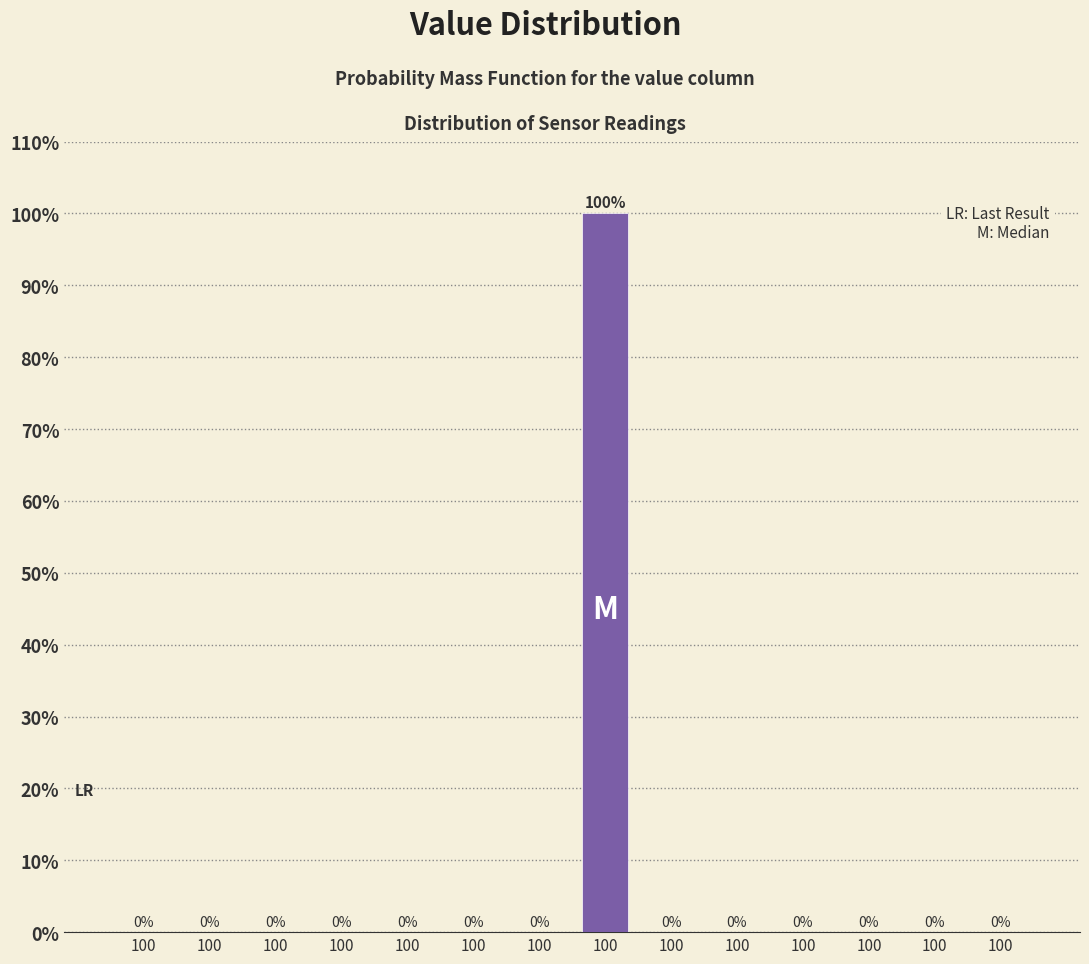

How many data points does each series have?

14